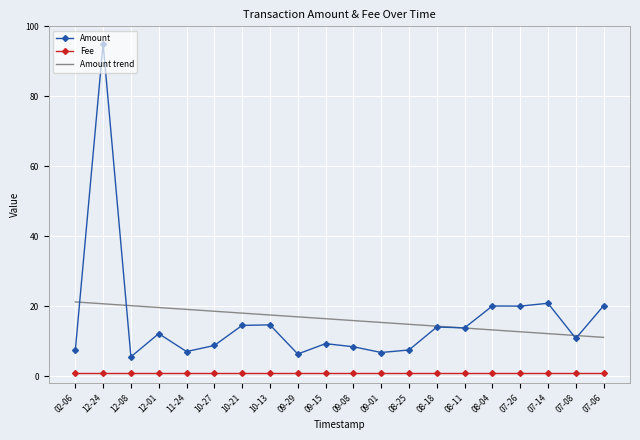

Is it true that Amount equals 19.1 at 07-08?

False